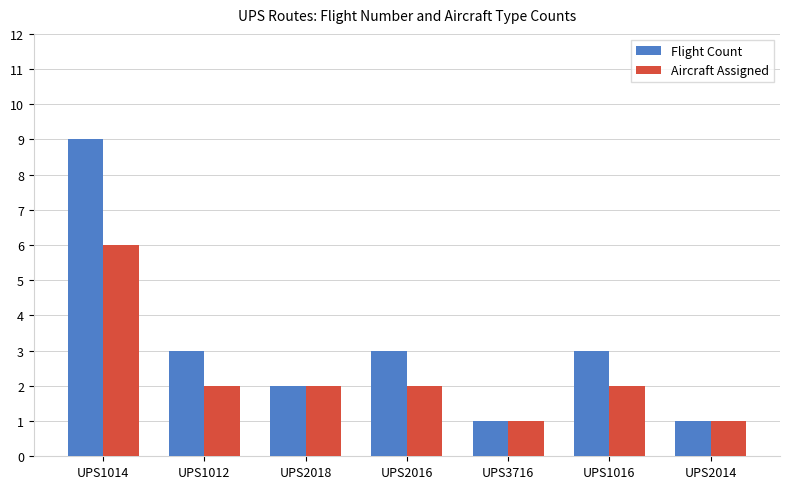

What is the average value of the Flight Count series?

3